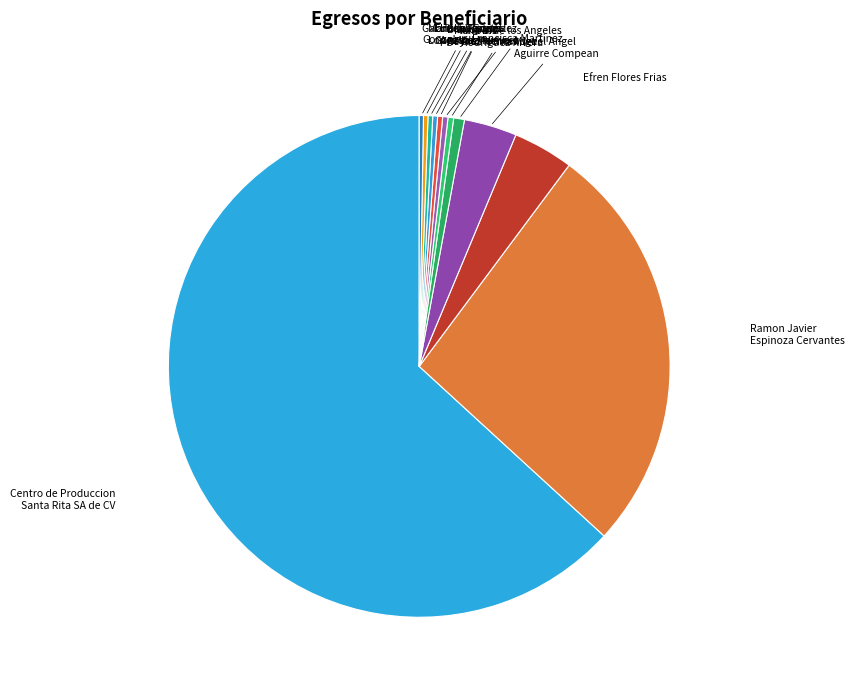

Approximately how many times larger is the value at Centro de Produccion Santa Rita SA de CV compared to Ramon Javier Espinoza Cervantes?

2.4